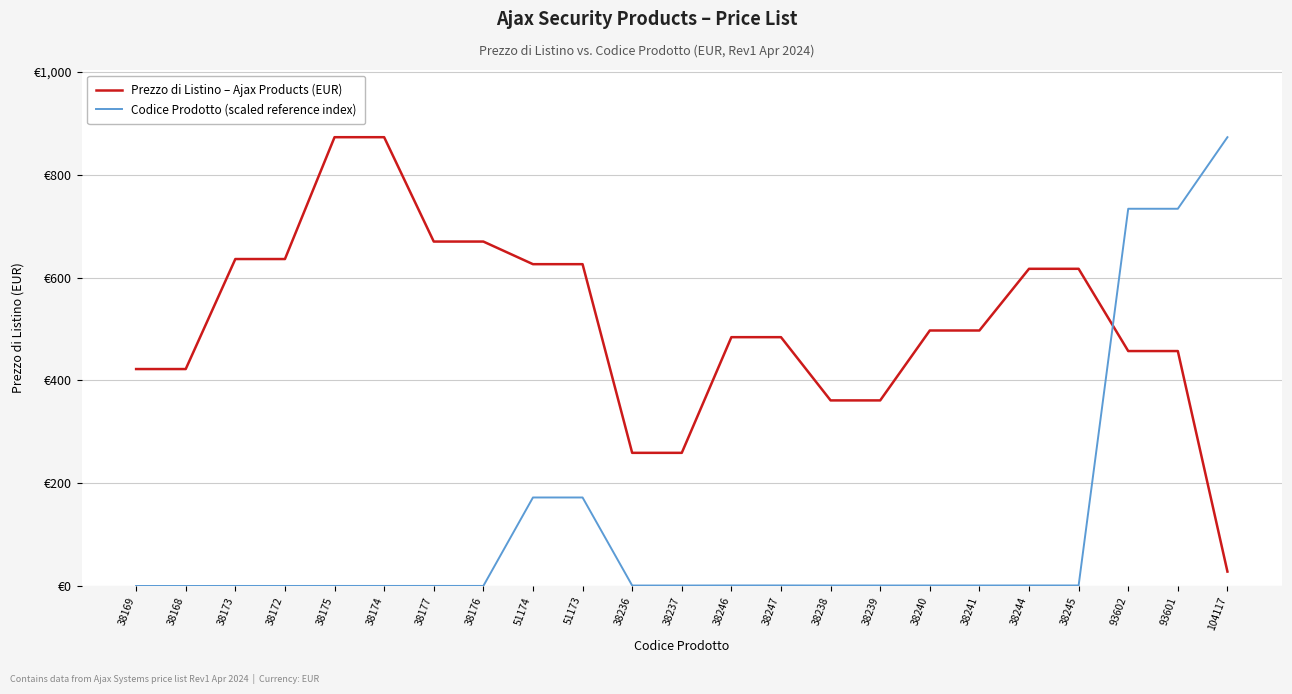

What are all the series names shown in the legend?

Prezzo di Listino – Ajax Products (EUR), Codice Prodotto (scaled reference index)